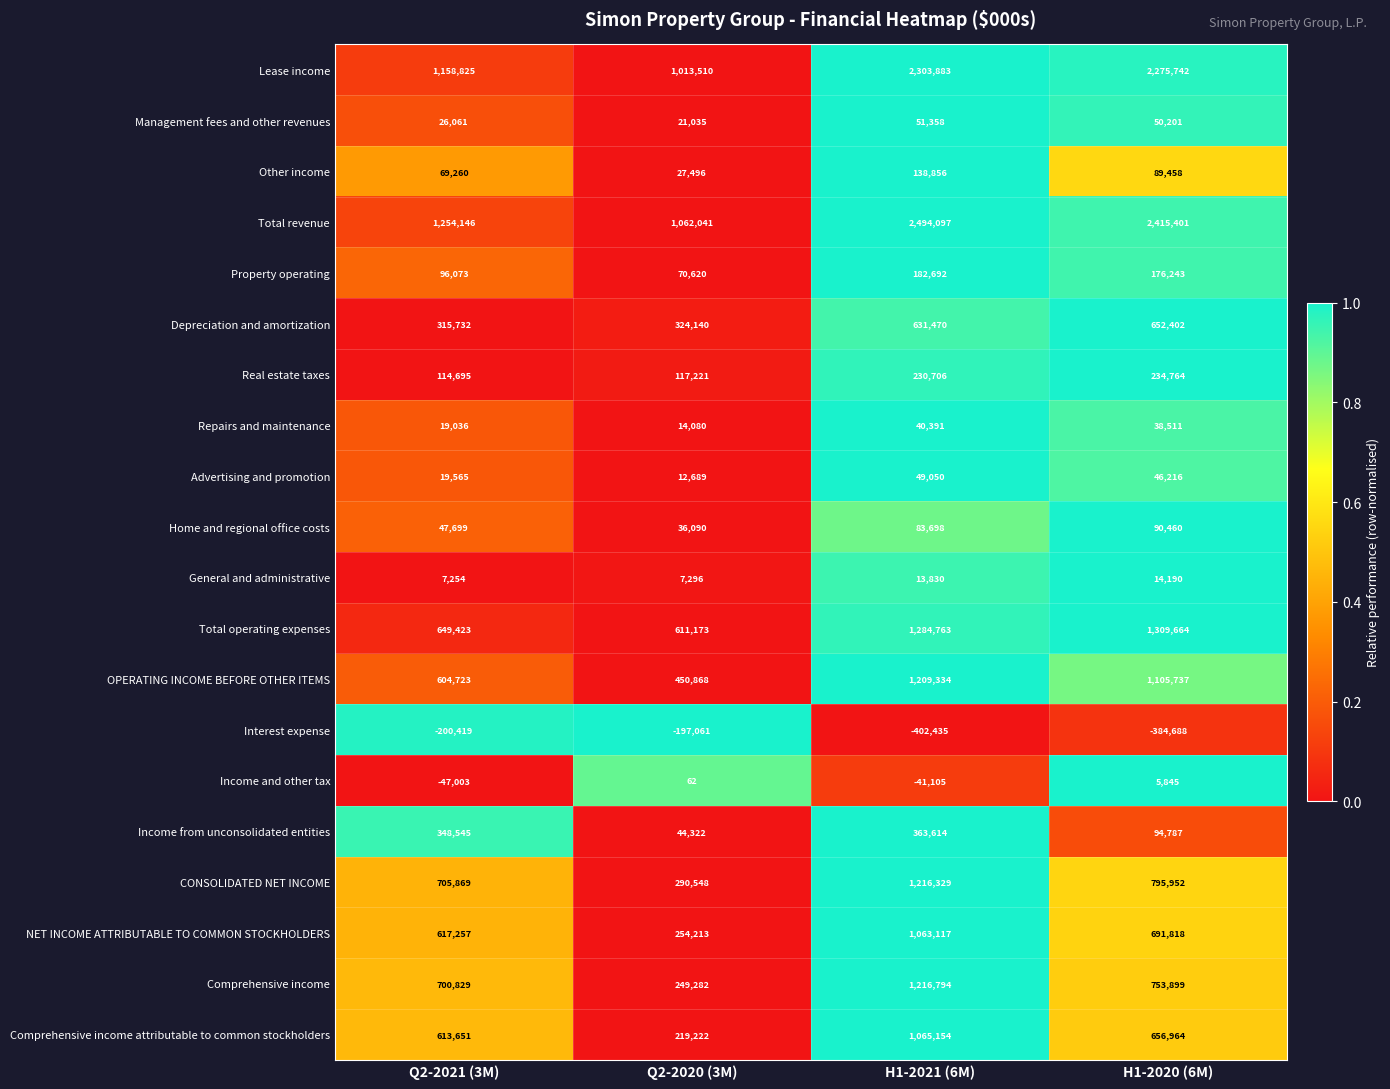

How many categories are shown in the chart?

4